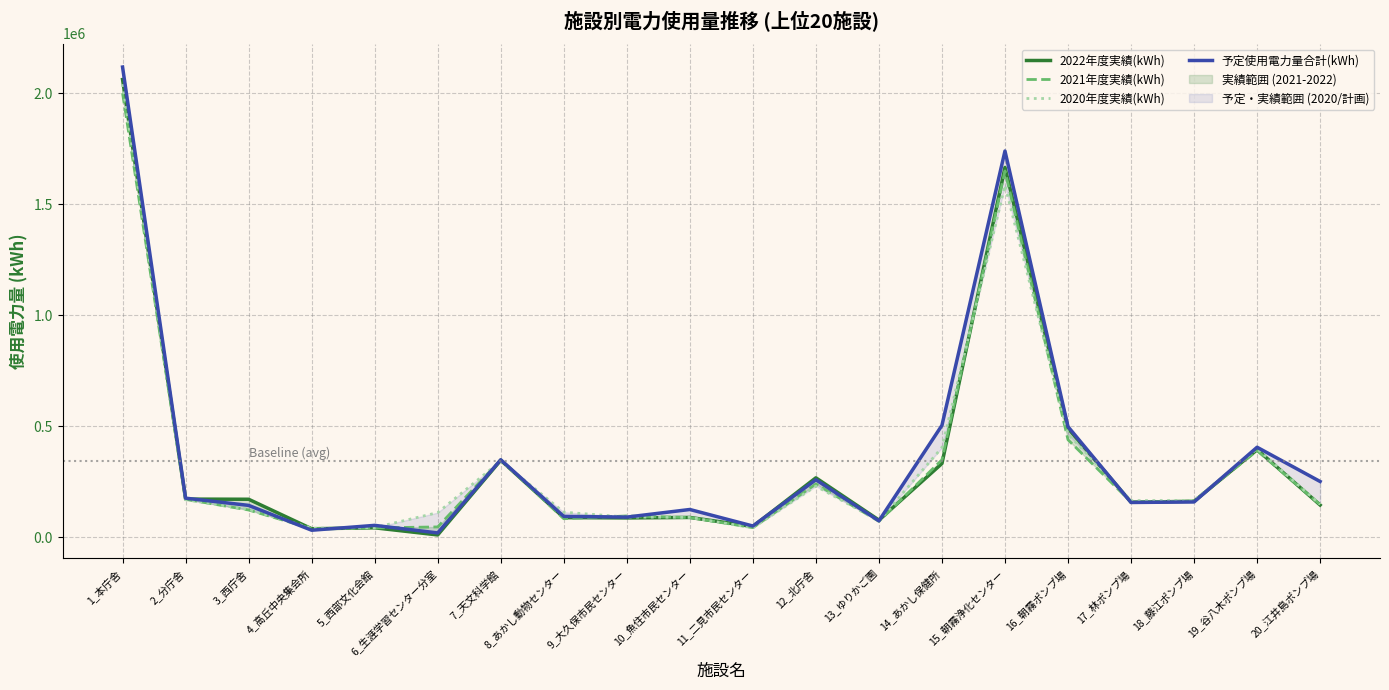

Reading right to left, transcribe all the data shown in this chart.

2022年度実績(kWh): 20_江井島ポンプ場=146020	19_谷八木ポンプ場=395601	18_藤江ポンプ場=162900	17_林ポンプ場=158732	16_朝霧ポンプ場=491813	15_朝霧浄化センター=1666684	14_あかし保健所=333000	13_ゆりかご園=78300	12_北庁舎=268723	11_二見市民センター=49800	10_魚住市民センター=90145	9_大久保市民センター=88000	8_あかし動物センター=89500	7_天文科学館=347900	6_生涯学習センター分室=11349	5_西部文化会館=43500	4_高丘中央集会所=39200	3_西庁舎=172146	2_分庁舎=172819	1_本庁舎=2062772
2021年度実績(kWh): 20_江井島ポンプ場=148000	19_谷八木ポンプ場=391000	18_藤江ポンプ場=164000	17_林ポンプ場=160000	16_朝霧ポンプ場=440000	15_朝霧浄化センター=1651000	14_あかし保健所=349700	13_ゆりかご園=72800	12_北庁舎=240702	11_二見市民センター=44400	10_魚住市民センター=89810	9_大久保市民センター=97000	8_あかし動物センター=84400	7_天文科学館=350000	6_生涯学習センター分室=47460	5_西部文化会館=43200	4_高丘中央集会所=39800	3_西庁舎=123738	2_分庁舎=171774	1_本庁舎=2001495
2020年度実績(kWh): 20_江井島ポンプ場=149000	19_谷八木ポンプ場=400000	18_藤江ポンプ場=167000	17_林ポンプ場=166000	16_朝霧ポンプ場=466000	15_朝霧浄化センター=1586000	14_あかし保健所=404900	13_ゆりかご園=74600	12_北庁舎=231298	11_二見市民センター=43600	10_魚住市民センター=90494	9_大久保市民センター=92000	8_あかし動物センター=113930	7_天文科学館=344000	6_生涯学習センター分室=111983	5_西部文化会館=44400	4_高丘中央集会所=41700	3_西庁舎=126000	2_分庁舎=170000	1_本庁舎=2042000
予定使用電力量合計(kWh): 20_江井島ポンプ場=252100	19_谷八木ポンプ場=406400	18_藤江ポンプ場=160000	17_林ポンプ場=157600	16_朝霧ポンプ場=499100	15_朝霧浄化センター=1740800	14_あかし保健所=505000	13_ゆりかご園=74800	12_北庁舎=260000	11_二見市民センター=51600	10_魚住市民センター=126000	9_大久保市民センター=91700	8_あかし動物センター=95000	7_天文科学館=349970	6_生涯学習センター分室=20400	5_西部文化会館=54500	4_高丘中央集会所=32600	3_西庁舎=144500	2_分庁舎=177000	1_本庁舎=2119000